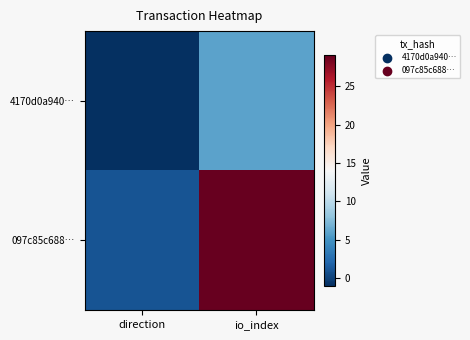

At direction, list the series in order from smallest to largest.

4170d0a940…, 097c85c688…